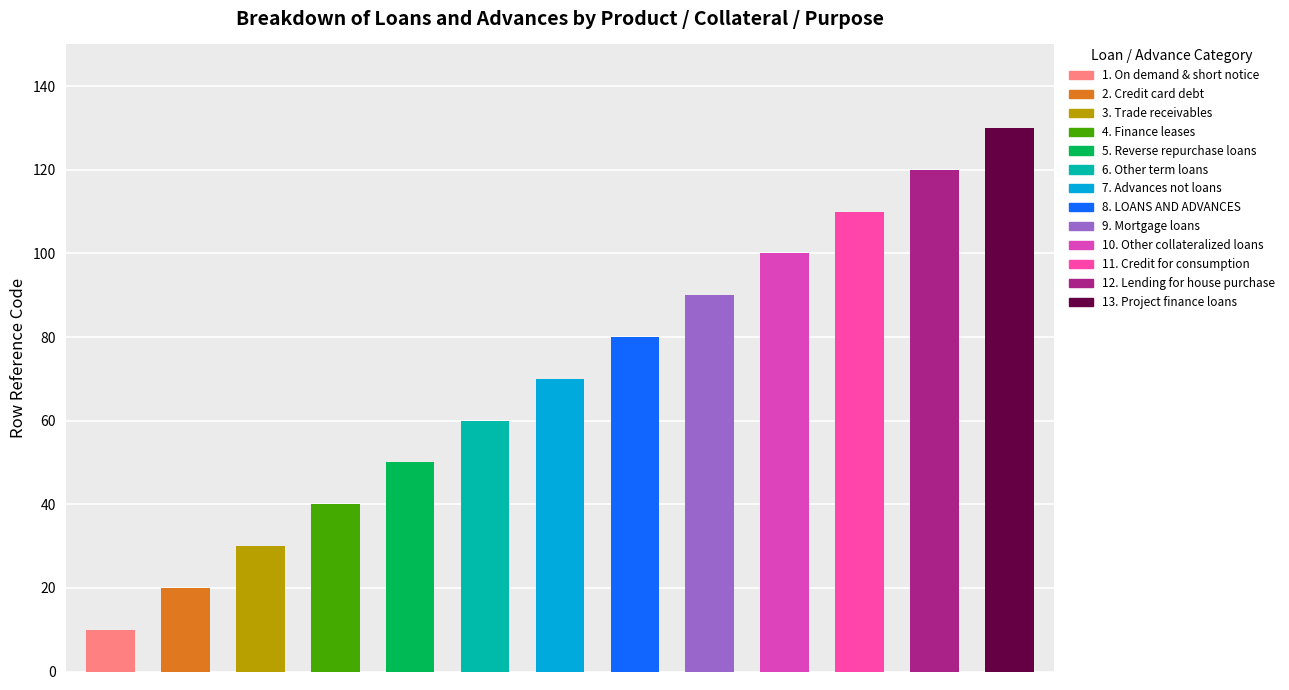

List the labels in order of value, smallest first.

On demand & short notice, Credit card debt, Trade receivables, Finance leases, Reverse repurchase loans, Other term loans, Advances not loans, LOANS AND ADVANCES, Mortgage loans, Other collateralized loans, Credit for consumption, Lending for house purchase, Project finance loans